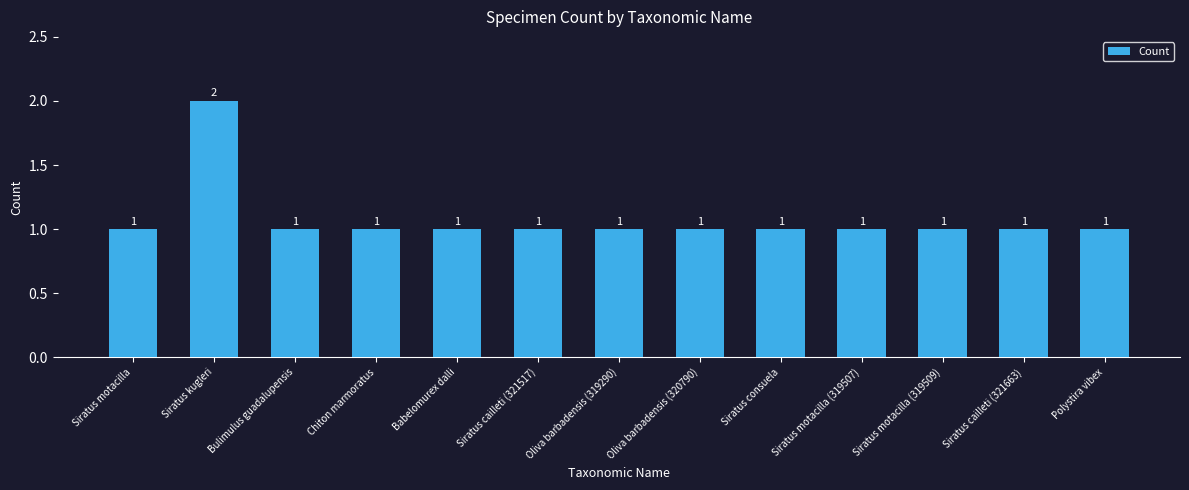

Reading left to right, extract all data points from this chart.

1	2	1	1	1	1	1	1	1	1	1	1	1